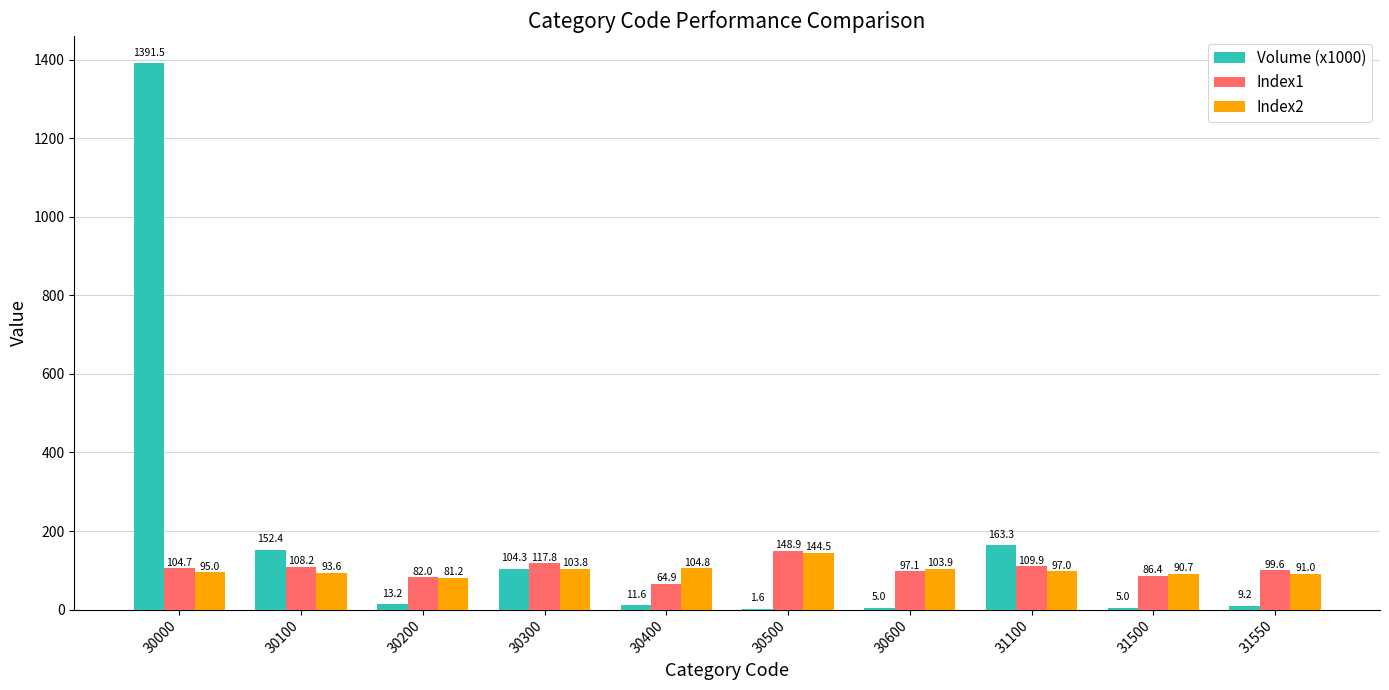

At which category is the sum across all series the highest?

30000